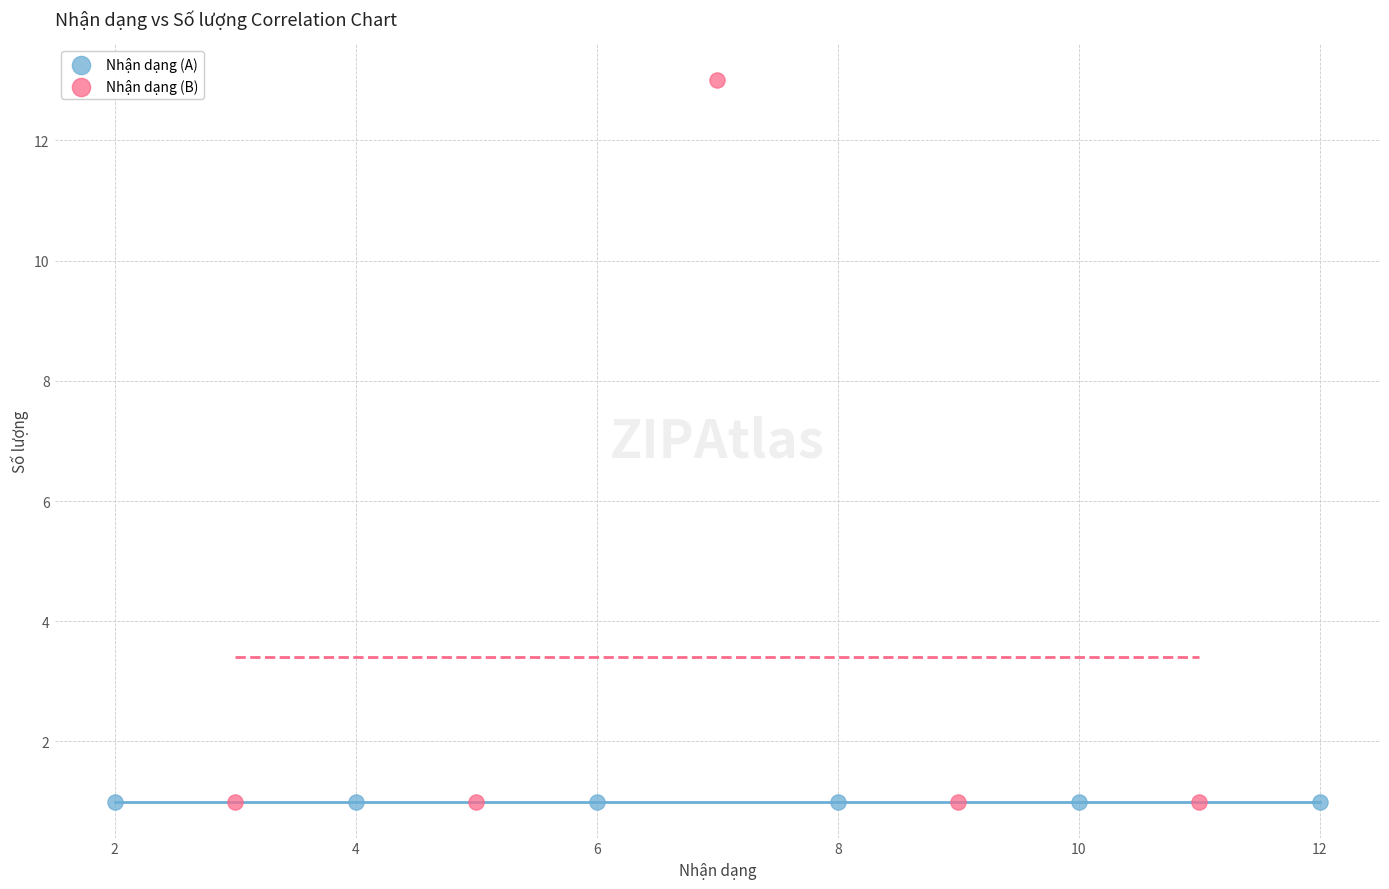

Which series contains the highest Y value?

Nhận dạng (B)